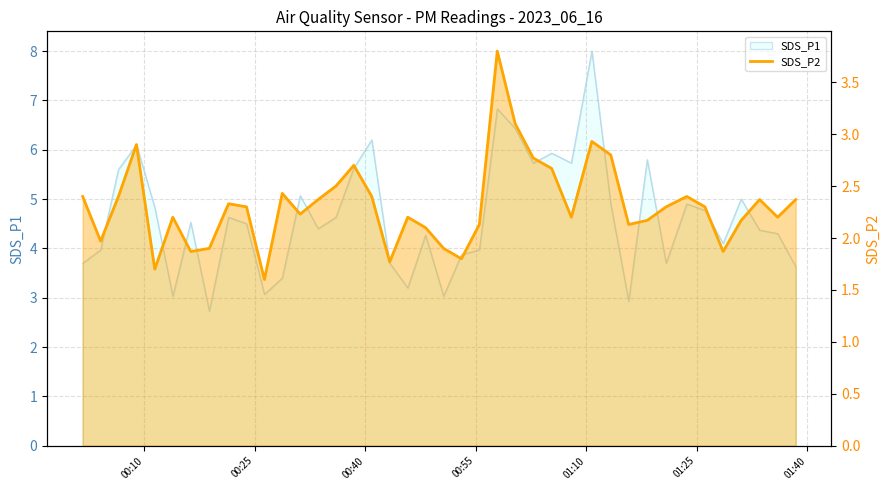

How many values exceed 2?

31